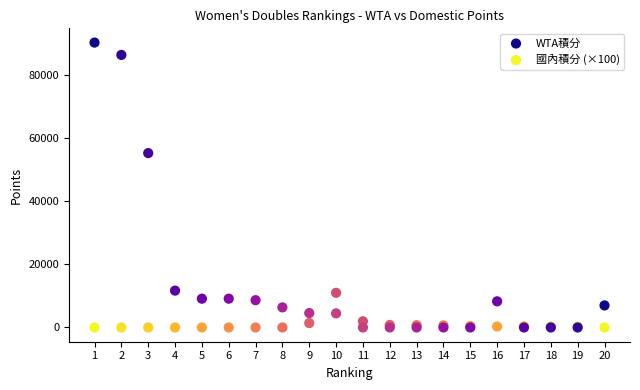

Which series contains the highest Y value?

WTA積分